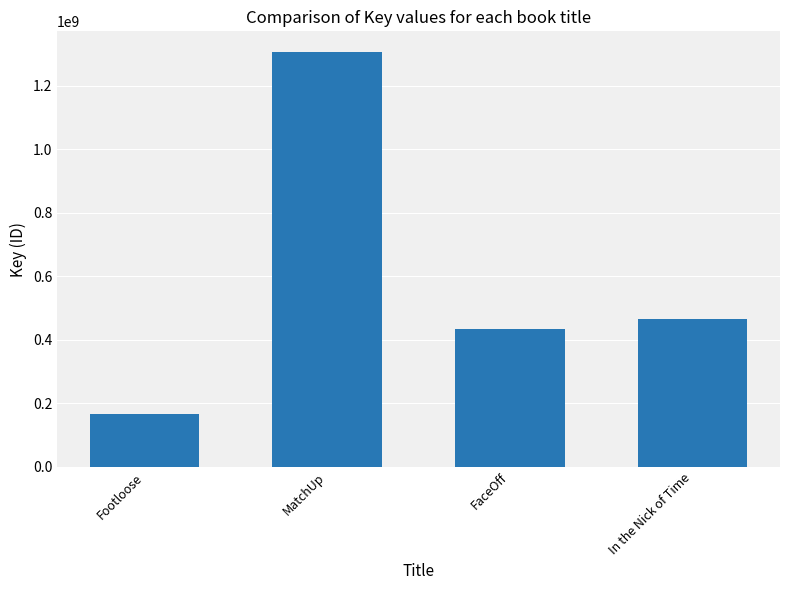

What is the difference between the second highest and second lowest values?

32634712